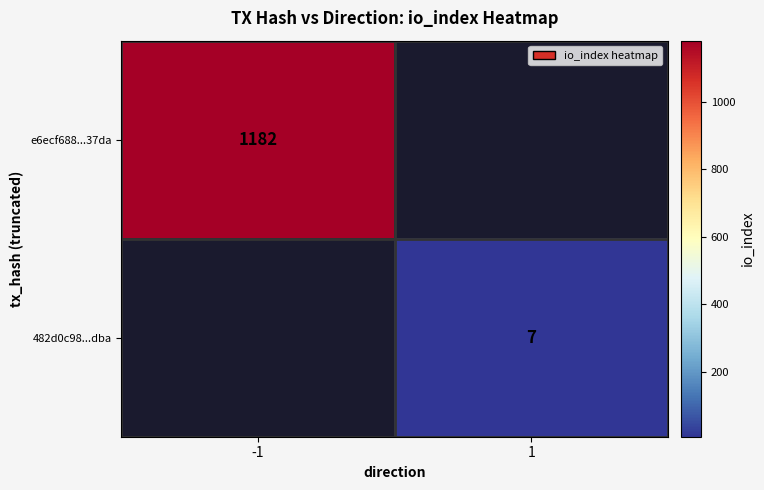

True or false: 482d0c98...dba has a value of 7 at 1.

True